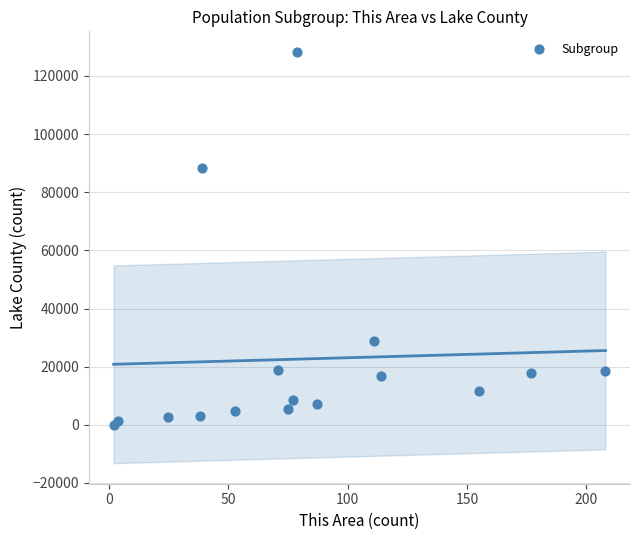

What Y value in the scatter plot is closest to 64173?

88470